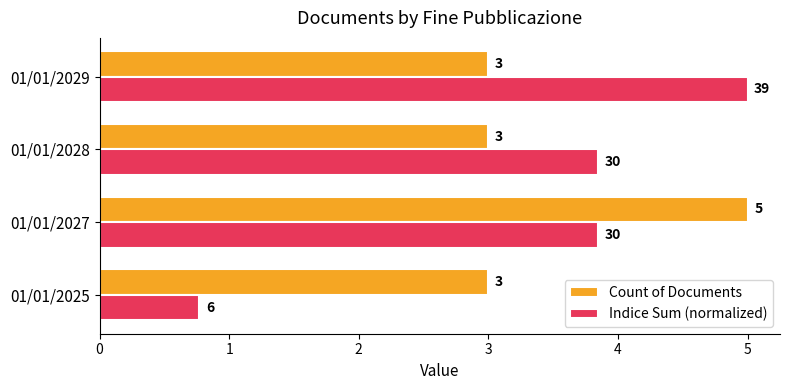

Count the Indice Sum (normalized) values in the range 3 to 5.

3